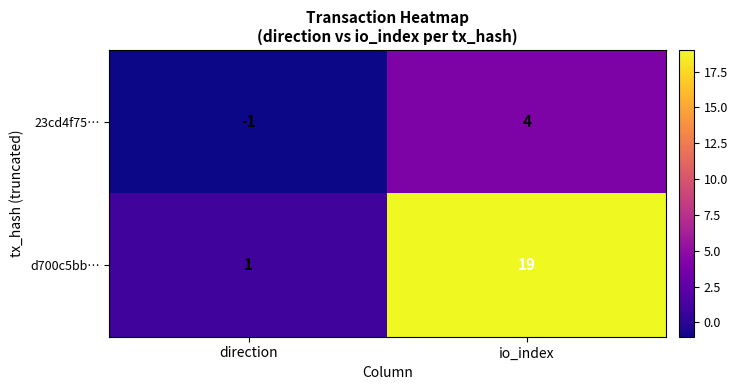

At how many categories does at least one series exceed 9?

1